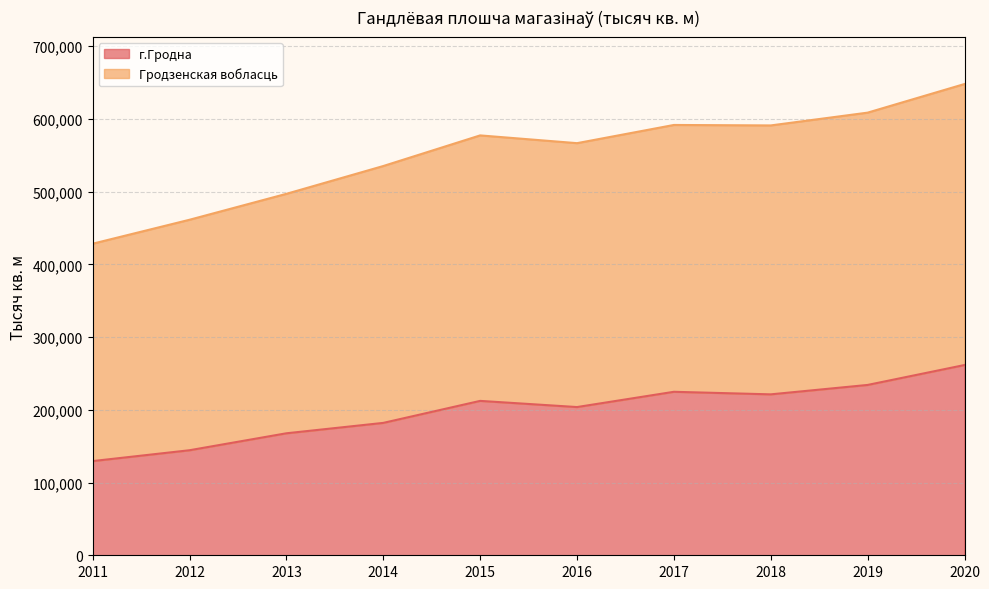

Between 2011 and 2013, which series saw the biggest shift?

Гродзенская вобласць